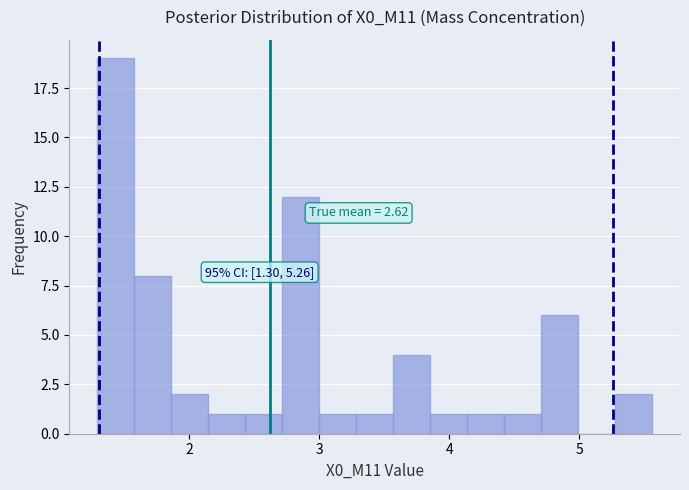

Read against the x-axis, roughly where is the centre of the tallest bar?

1.4